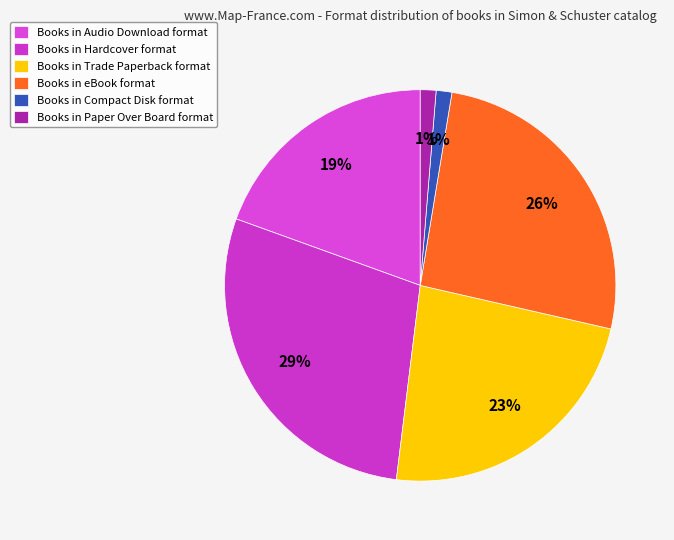

Does any single category account for the majority?

No